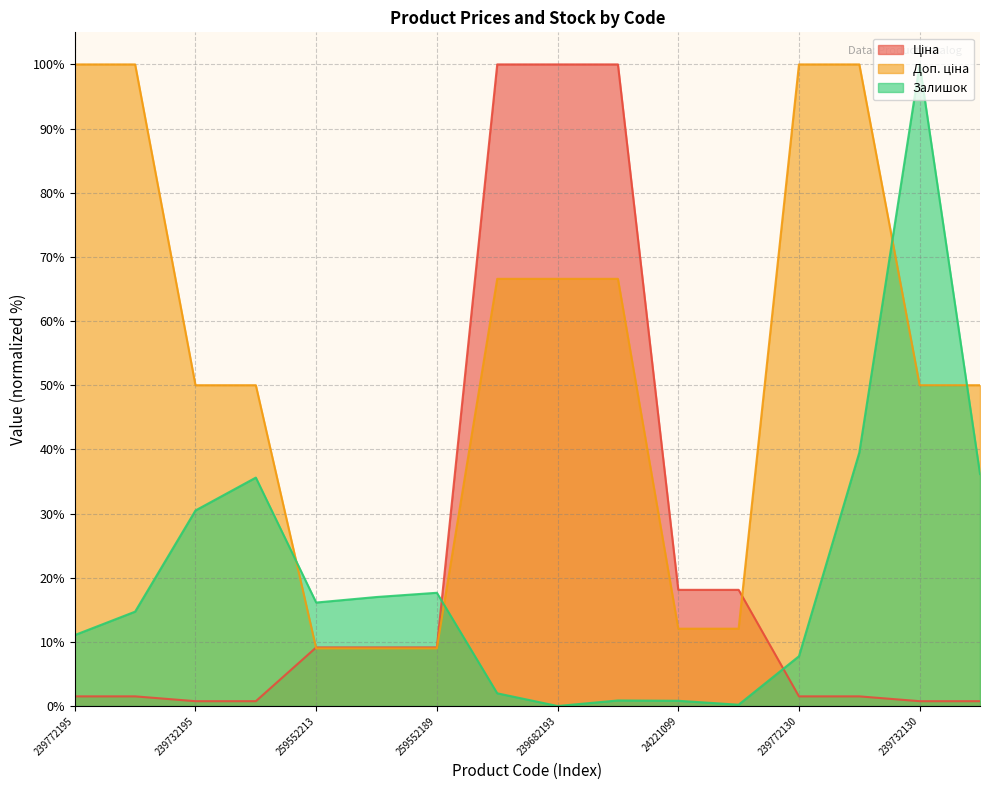

Reading left to right, list all the values displayed in this chart.

Ціна: 239772195=1.5	239772179=1.5	239732195=0.8	239732179=0.8	259552213=9.1	259552212=9.1	259552189=9.1	239682195=100.0	239682193=100.0	239682179=100.0	24221099=18.1	24221043=18.1	239772130=1.5	239772129=1.5	239732130=0.8	239732129=0.8
Доп. ціна: 239772195=100.0	239772179=100.0	239732195=50.0	239732179=50.0	259552213=9.0	259552212=9.0	259552189=9.0	239682195=66.6	239682193=66.6	239682179=66.6	24221099=12.1	24221043=12.1	239772130=100.0	239772129=100.0	239732130=50.0	239732129=50.0
Залишок: 239772195=11.1	239772179=14.7	239732195=30.5	239732179=35.6	259552213=16.1	259552212=17.0	259552189=17.6	239682195=2.0	239682193=0.0	239682179=0.9	24221099=0.8	24221043=0.2	239772130=7.8	239772129=39.5	239732130=100.0	239732129=36.2